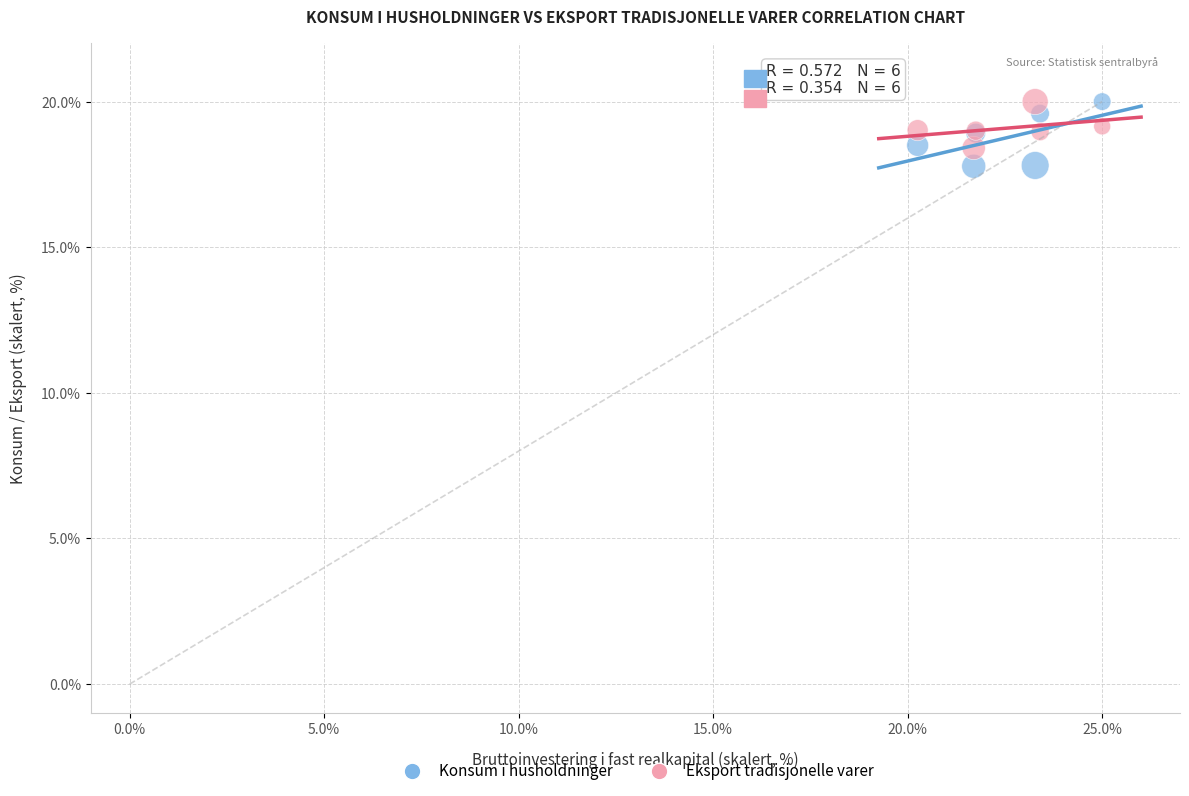

What is the X range (max minus min) for the scatter plot?

4.7